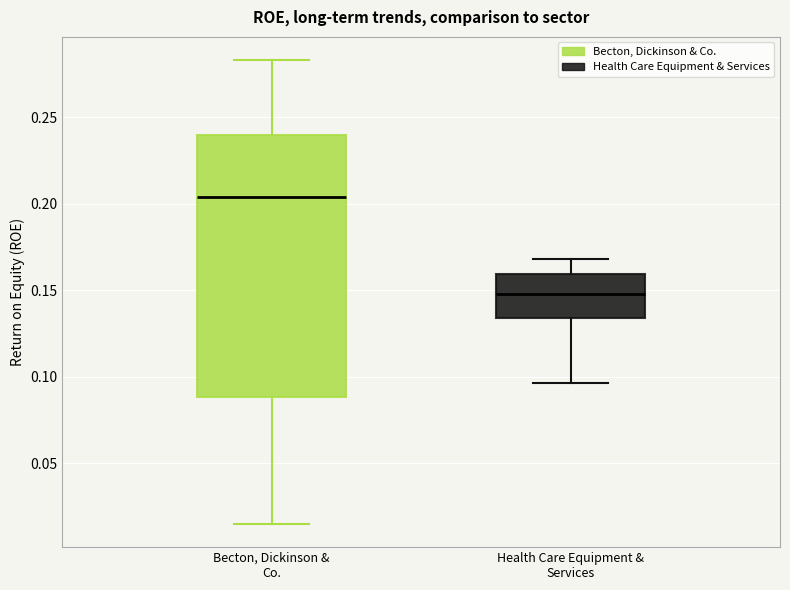

Reading left to right, read every box against the y-axis: the position of its median line, the range the box covers, and the ends of its whiskers. The values are not printed on the chart, so give them approximately, as read against the axis.

Becton, Dickinson & Co.: median 0.205, box 0.090 to 0.240, whiskers 0.015 to 0.285
Health Care Equipment & Services: median 0.150, box 0.135 to 0.160, whiskers 0.095 to 0.170